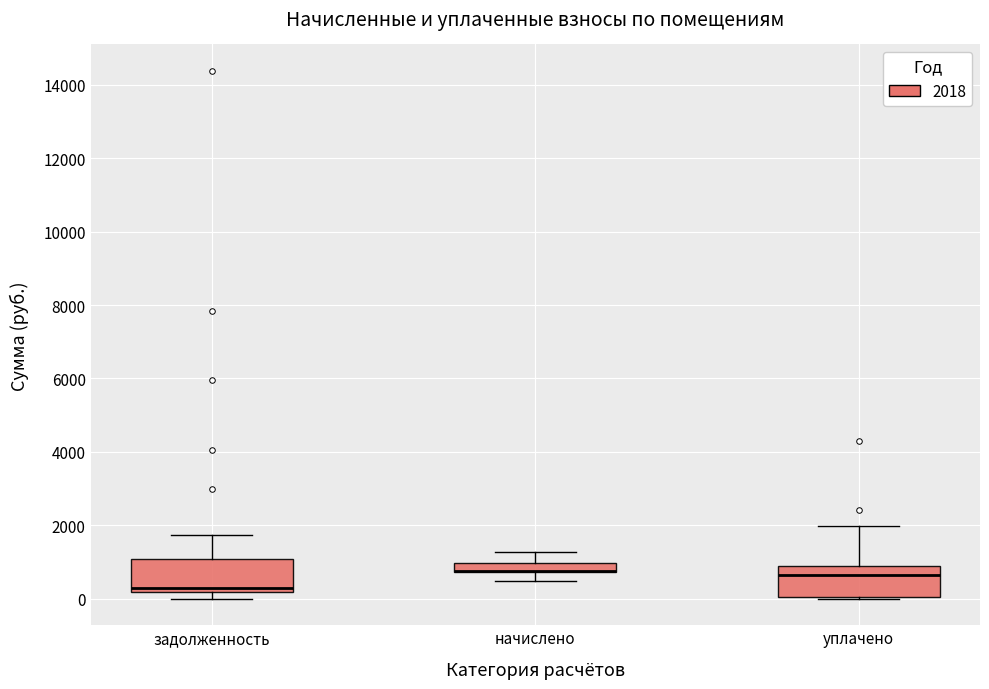

Where does the upper whisker of the box for задолженность end on the y-axis? The values are not printed on the chart, so give them approximately, as read against the axis.

1800